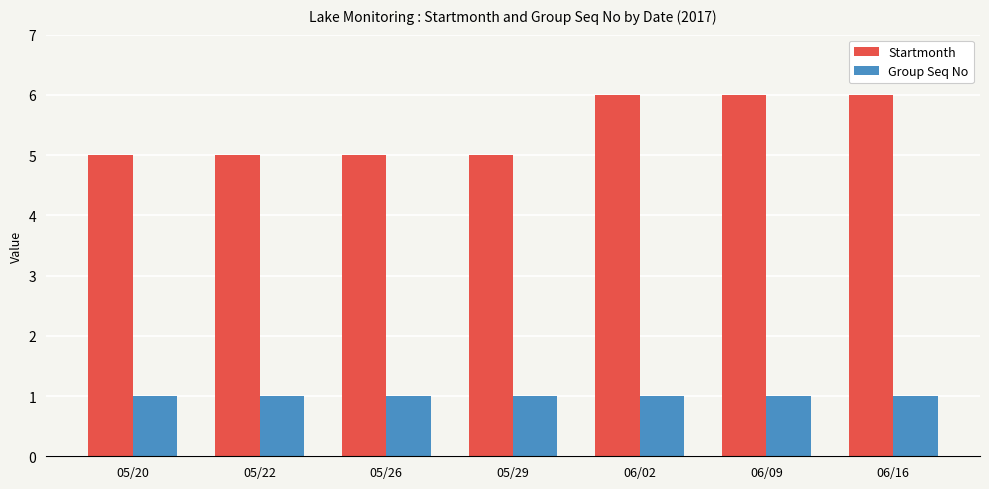

Reading left to right, extract all data points from this chart.

Startmonth: 05/20=5	05/22=5	05/26=5	05/29=5	06/02=6	06/09=6	06/16=6
Group Seq No: 05/20=1	05/22=1	05/26=1	05/29=1	06/02=1	06/09=1	06/16=1